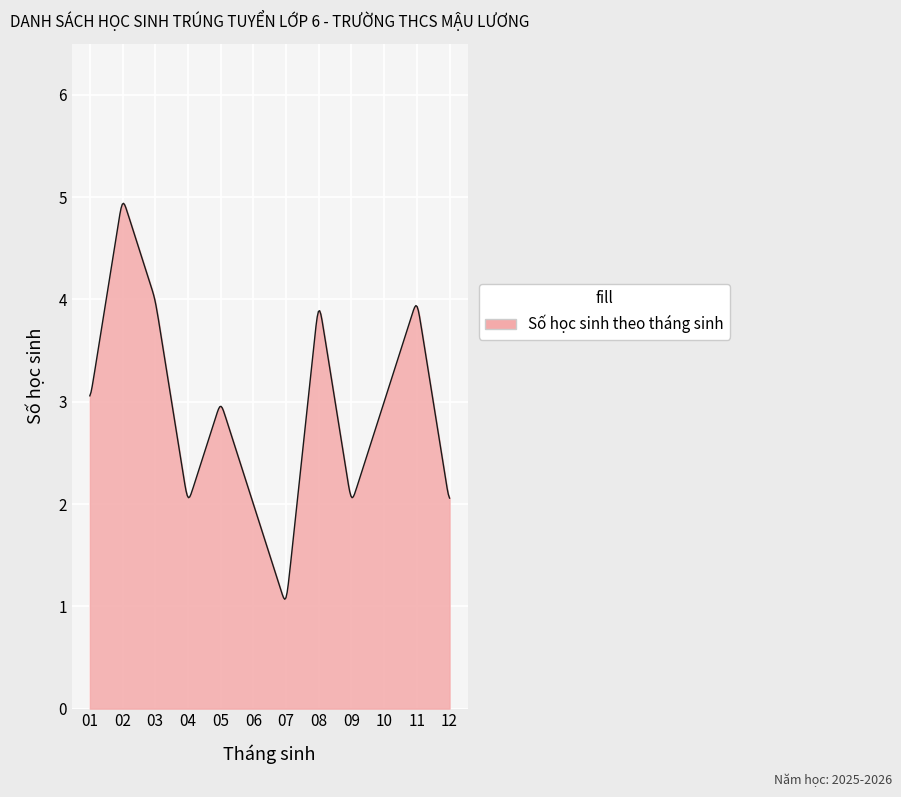

What is the greatest value displayed?

4.9